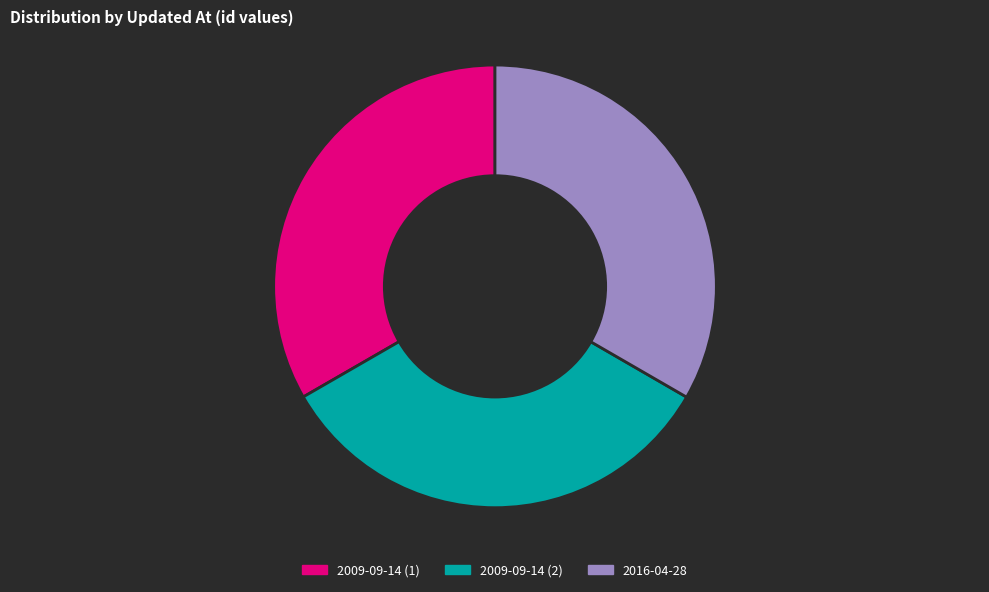

Is the sum of 2009-09-14 (1) and 2016-04-28 greater than half?

Yes